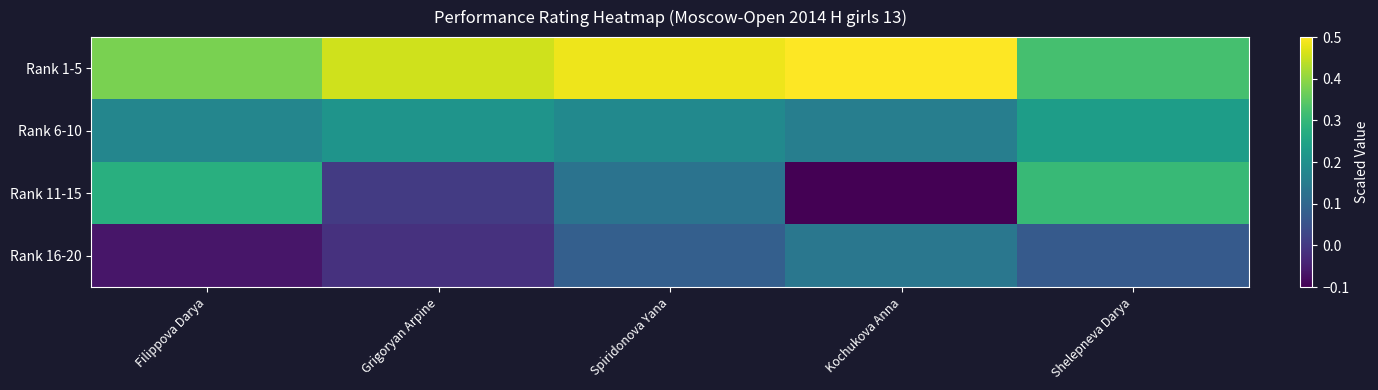

What is the spread (max minus min) of values at Spiridonova Yana?

0.4